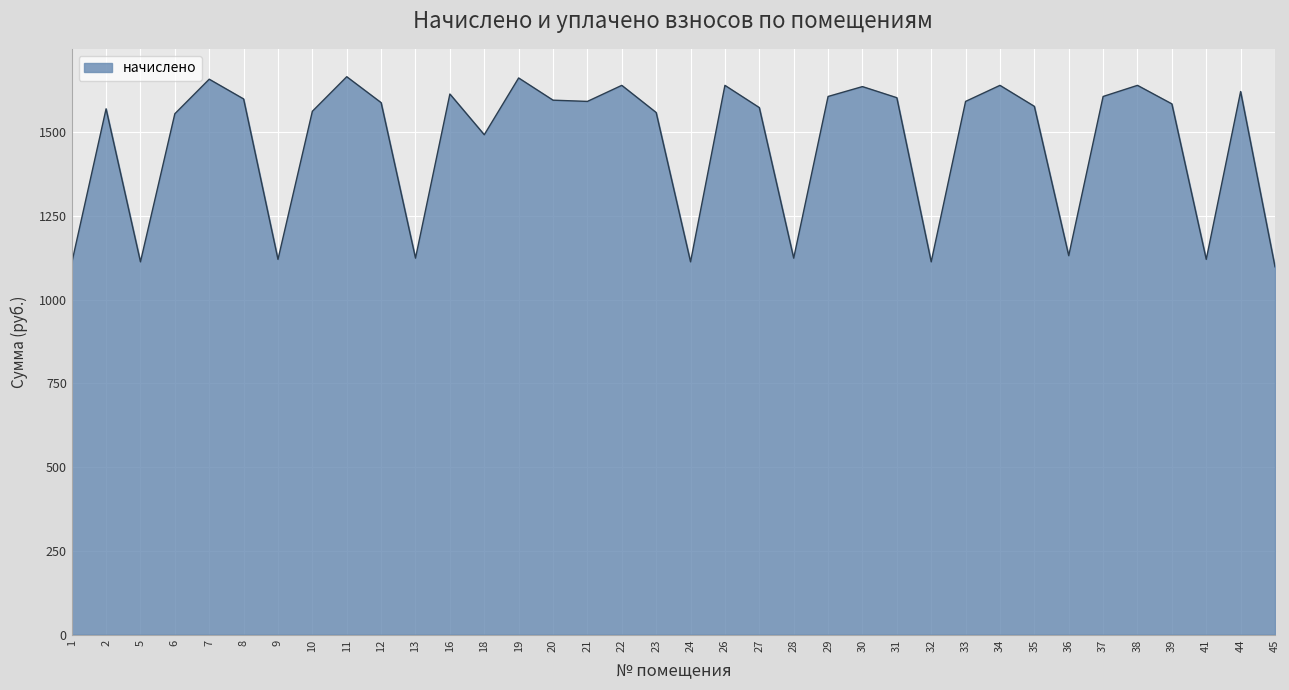

Where is the first local minimum?

5